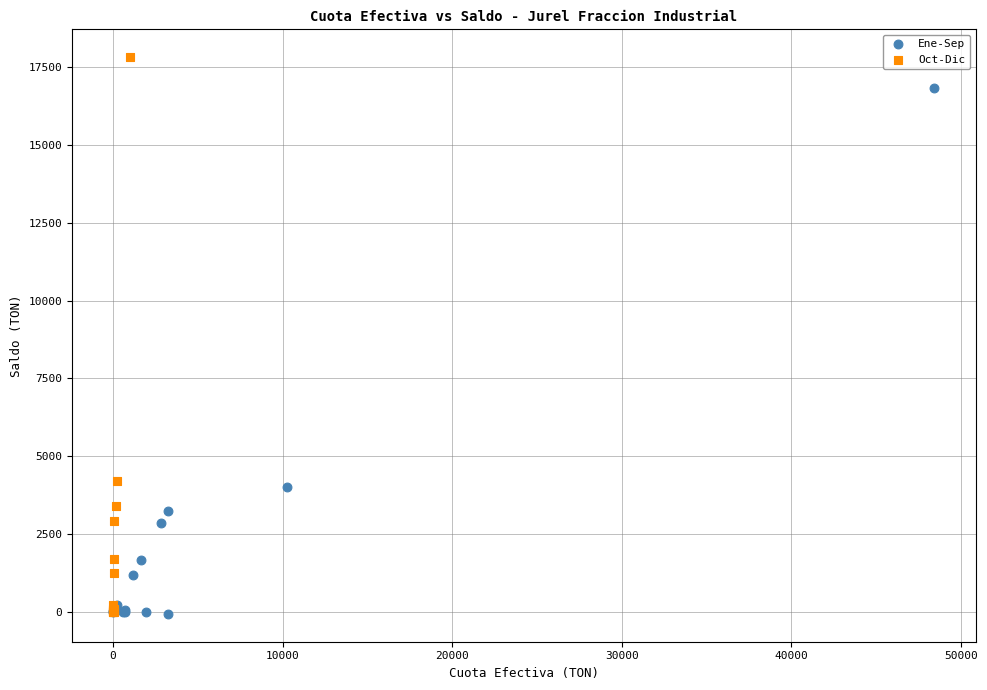

What are all the series names shown in the legend?

Ene-Sep, Oct-Dic